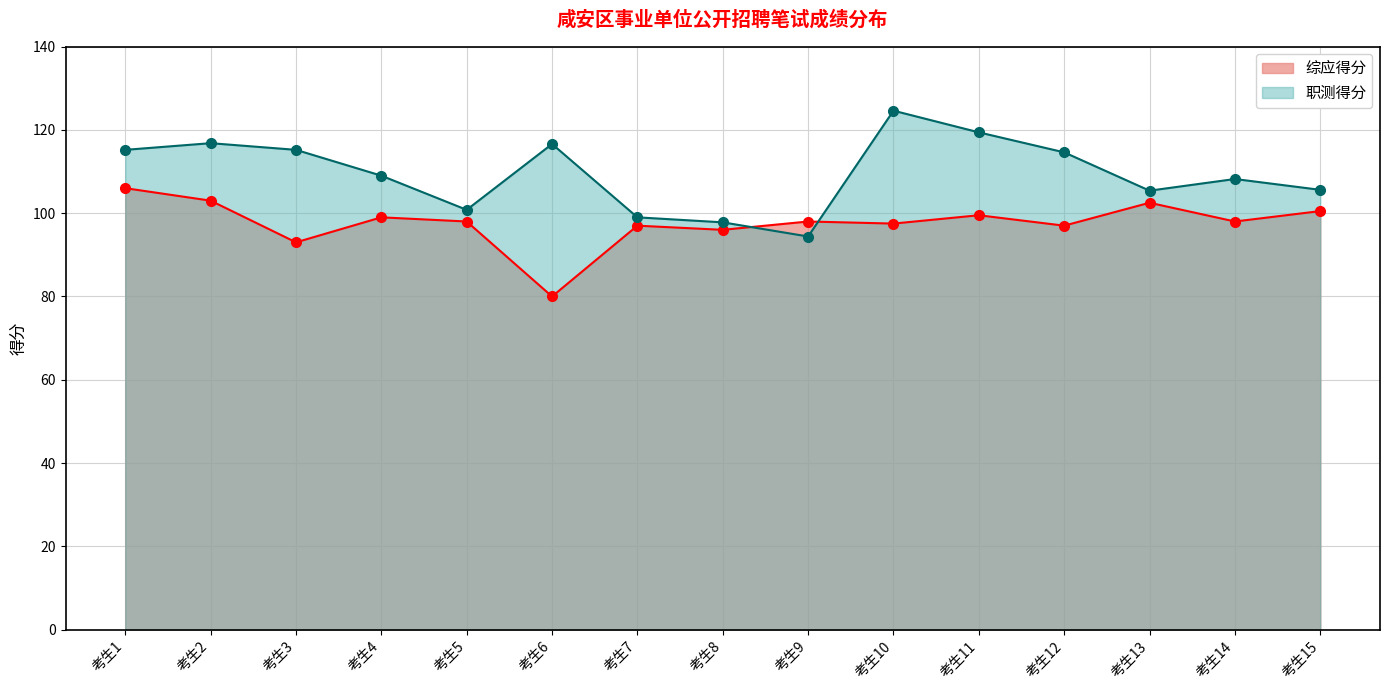

Is the value of 综应得分 at 考生2 greater than the value of 职测得分 at 考生2?

No